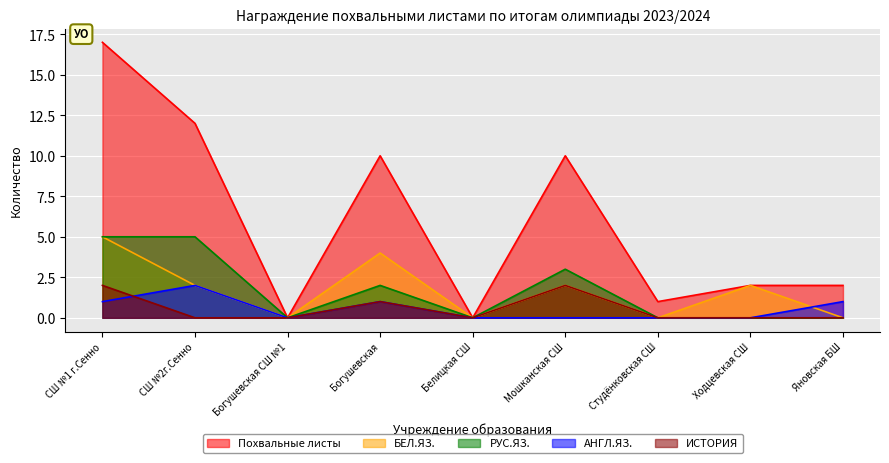

Rank the categories by ИСТОРИЯ value from lowest to highest.

СШ №2г.Сенно, Богушевская СШ №1, Белицкая СШ, Студёнковская СШ, Ходцевская СШ, Яновская БШ, Богушевская, СШ №1 г.Сенно, Мошканская СШ